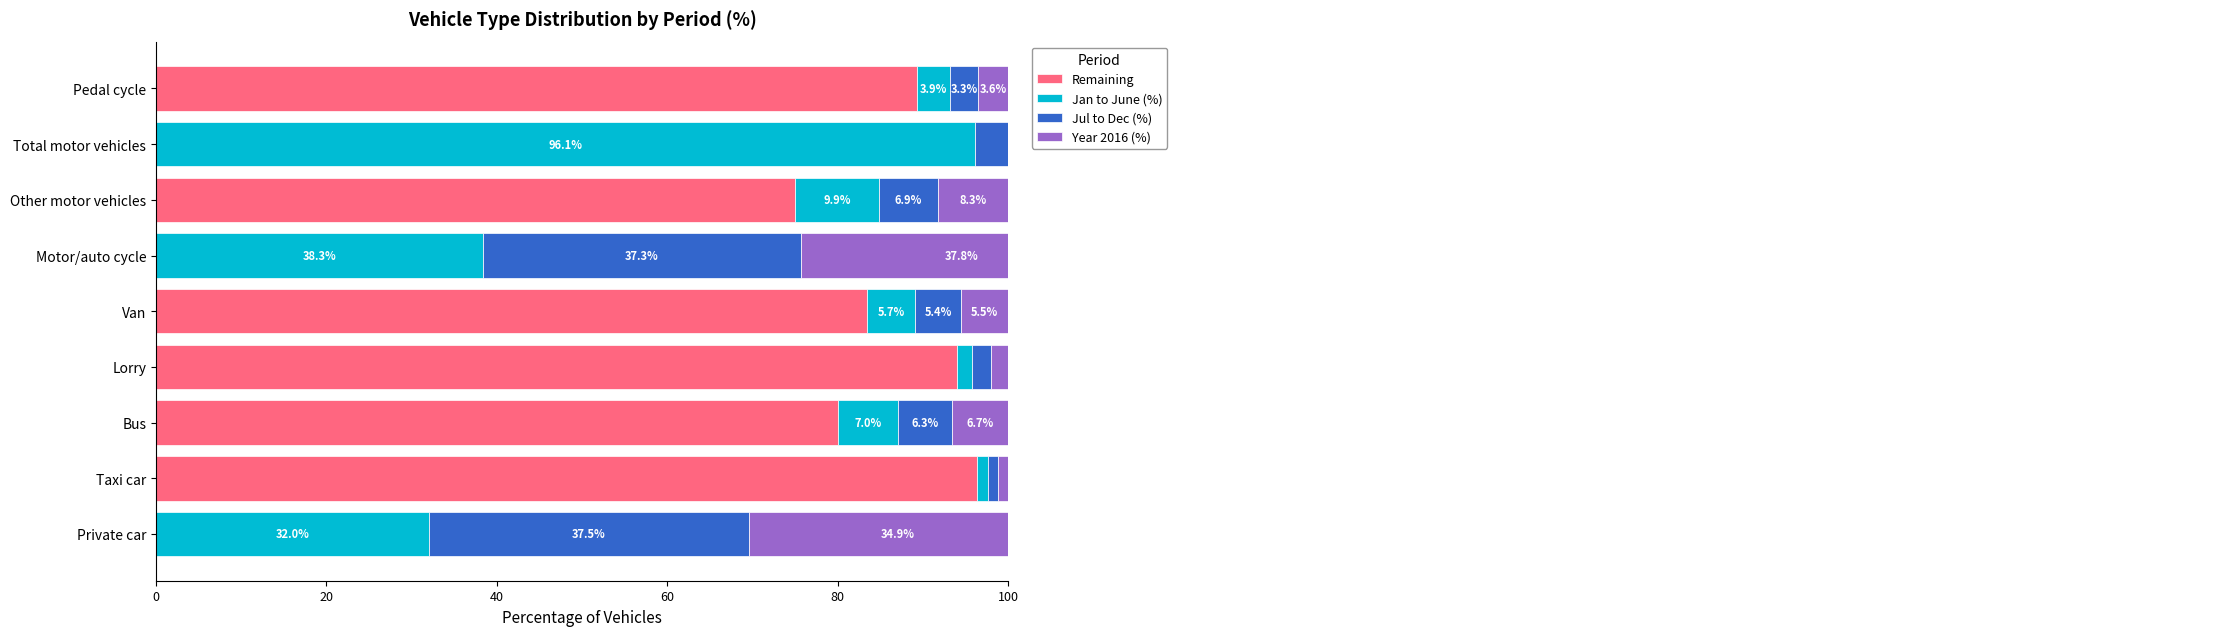

How many values in the Jan to June (%) series are below 7?

4